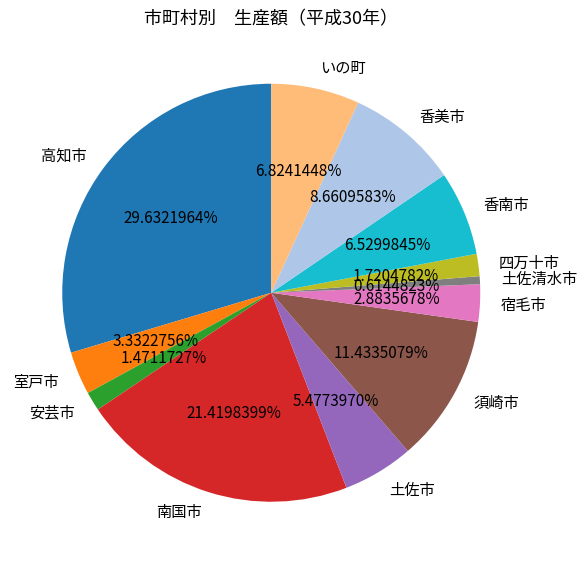

The 南国市 slice represents 21% of the pie. True or false?

True